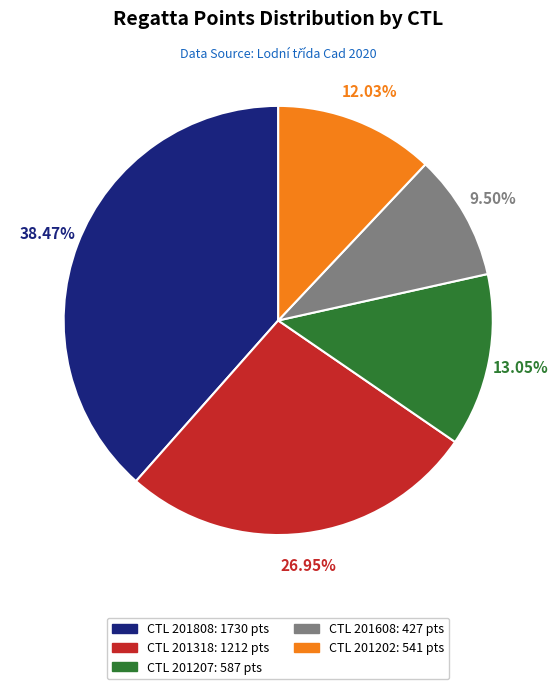

Is there a majority slice in this chart?

No